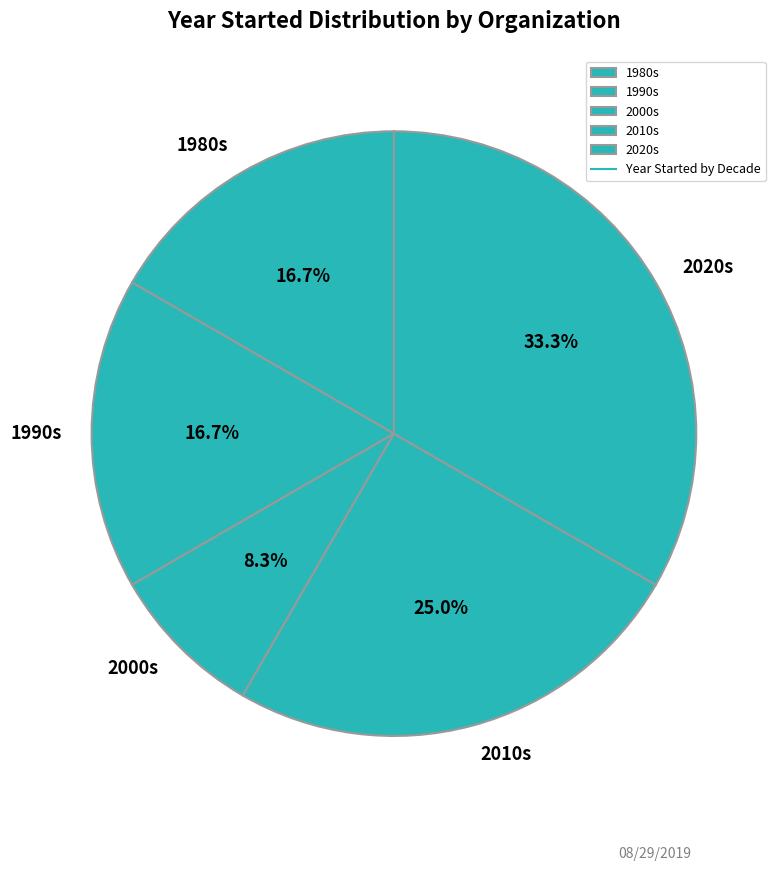

Which has a higher value, 1990s or 2020s?

2020s